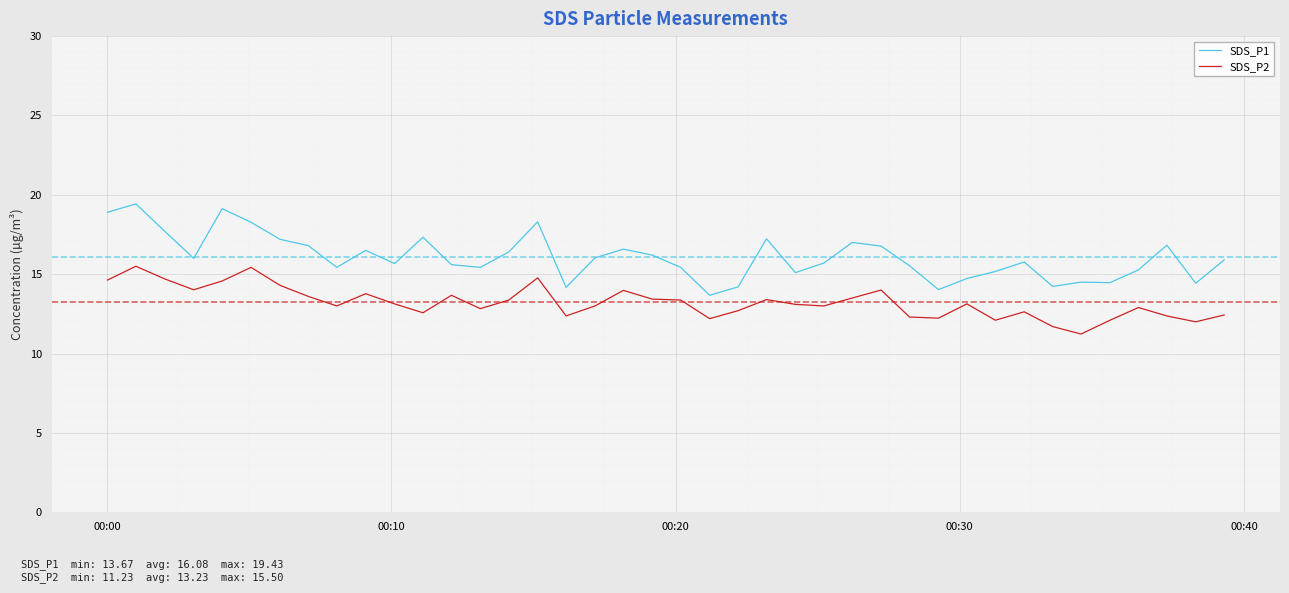

True or false: SDS_P2 and SDS_P1 cross at least once.

False